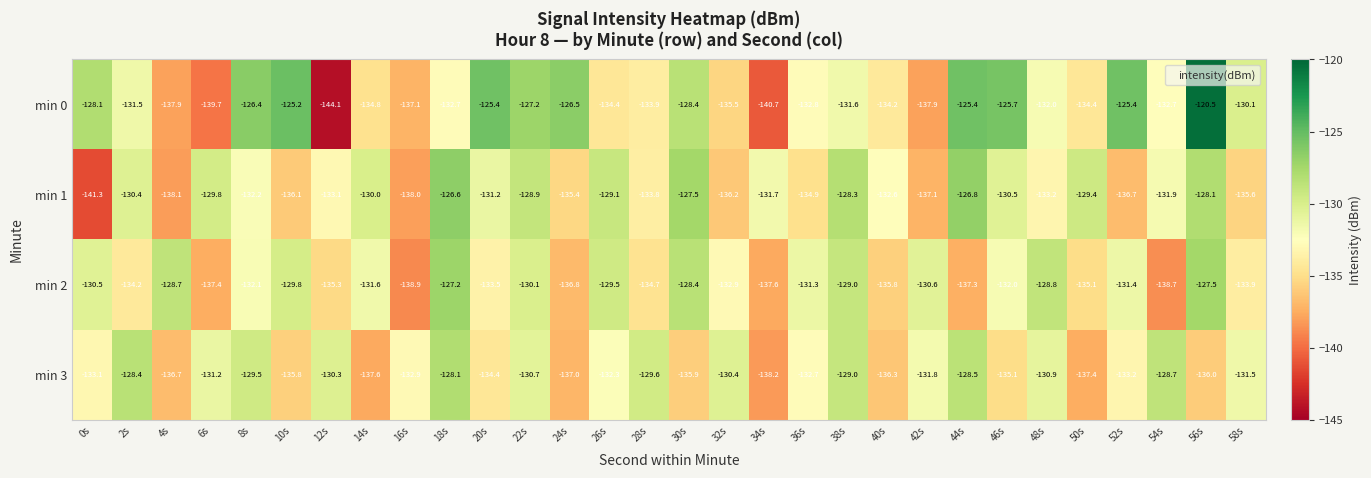

Which label corresponds to the largest value in the chart?

56s